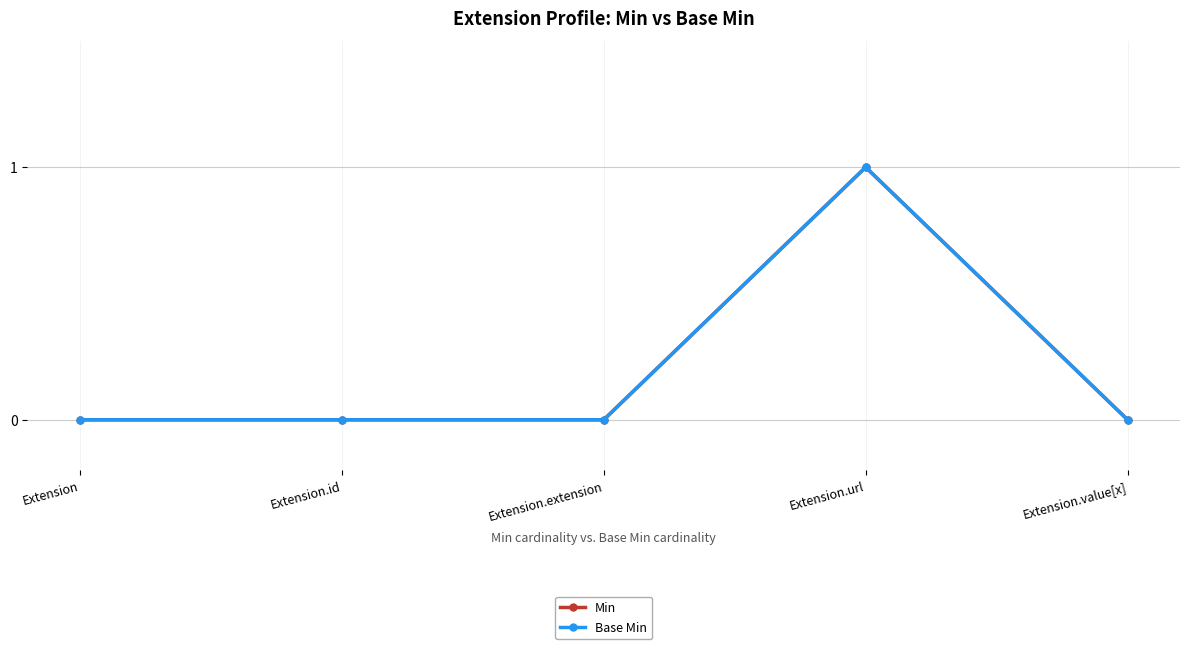

At how many categories does at least one series exceed 0?

1